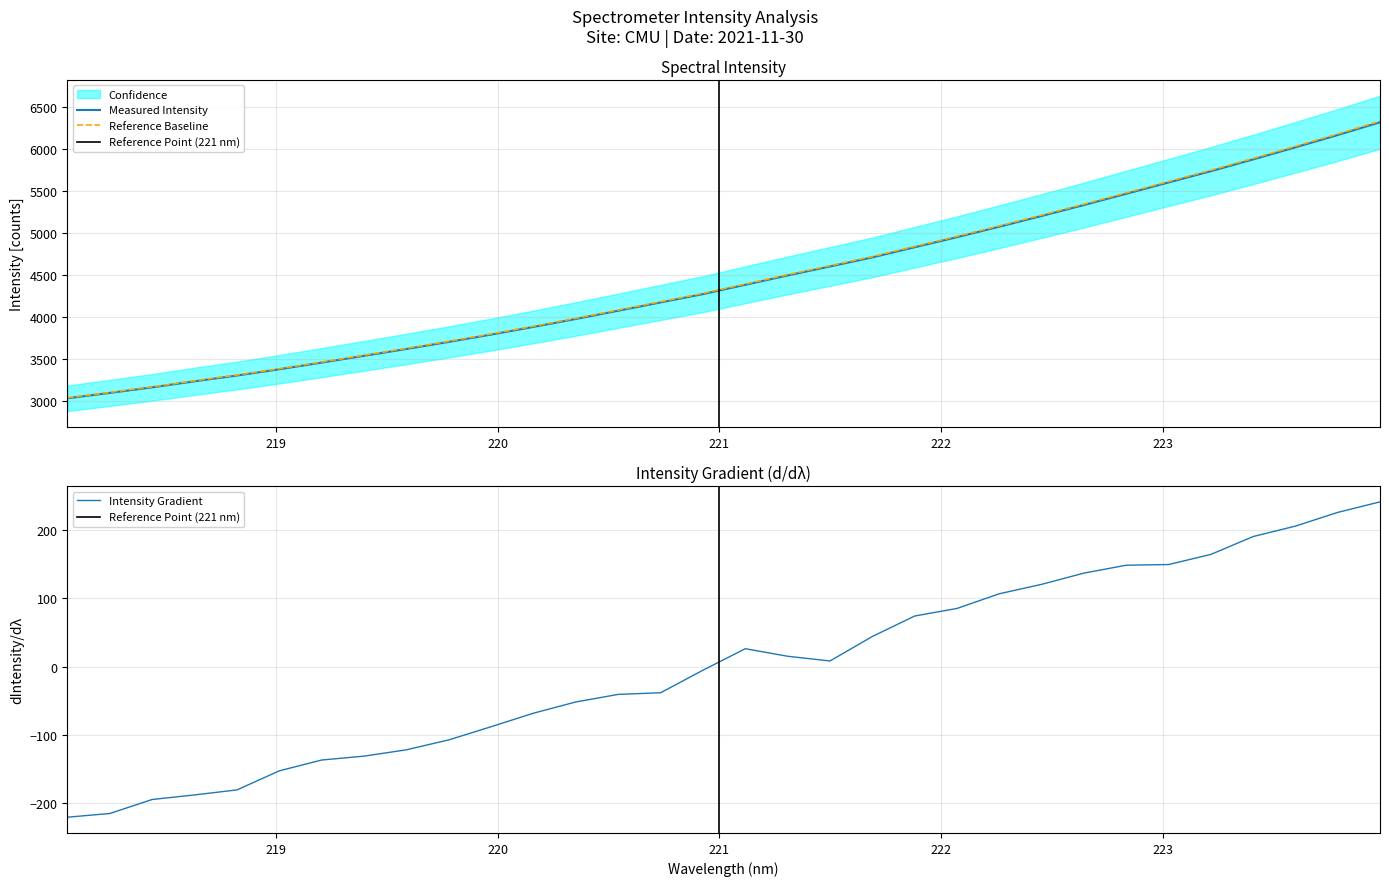

Is this an area chart (filled region under the line)?

No